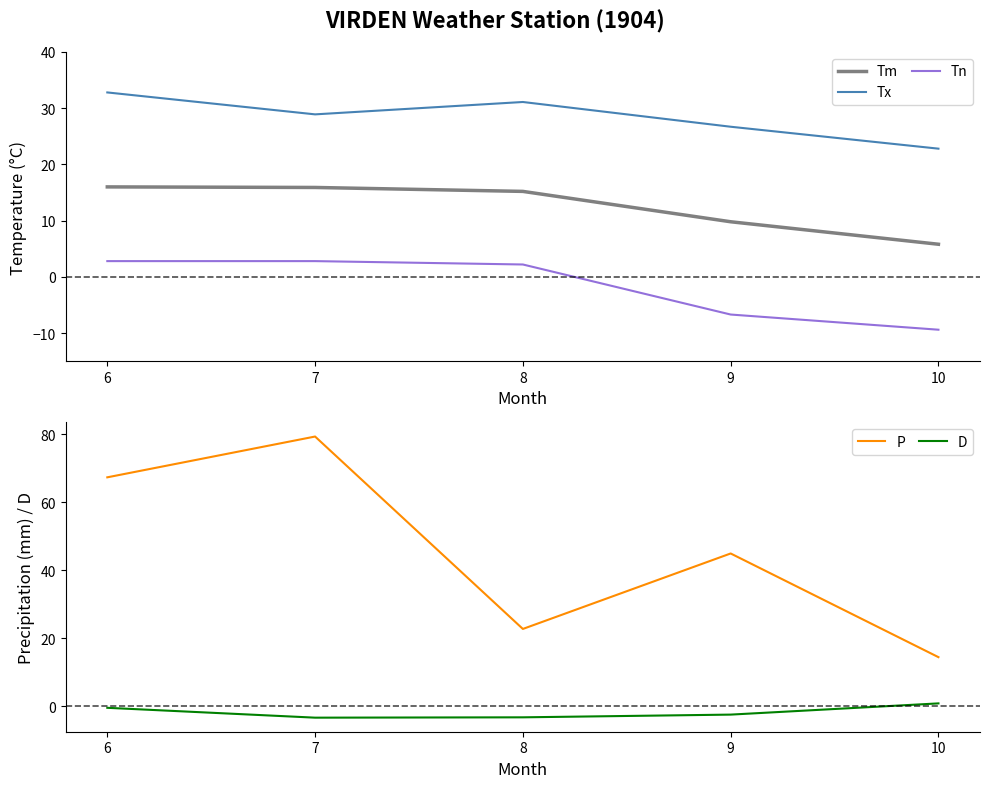

Reading left to right, list all the values displayed in this chart.

Tm: 16.0	15.9	15.2	9.8	5.8
Tx: 32.8	28.9	31.1	26.7	22.8
Tn: 2.8	2.8	2.2	-6.7	-9.4
P: 67.4	79.4	22.8	45.0	14.5
D: -0.4	-3.3	-3.2	-2.4	0.9